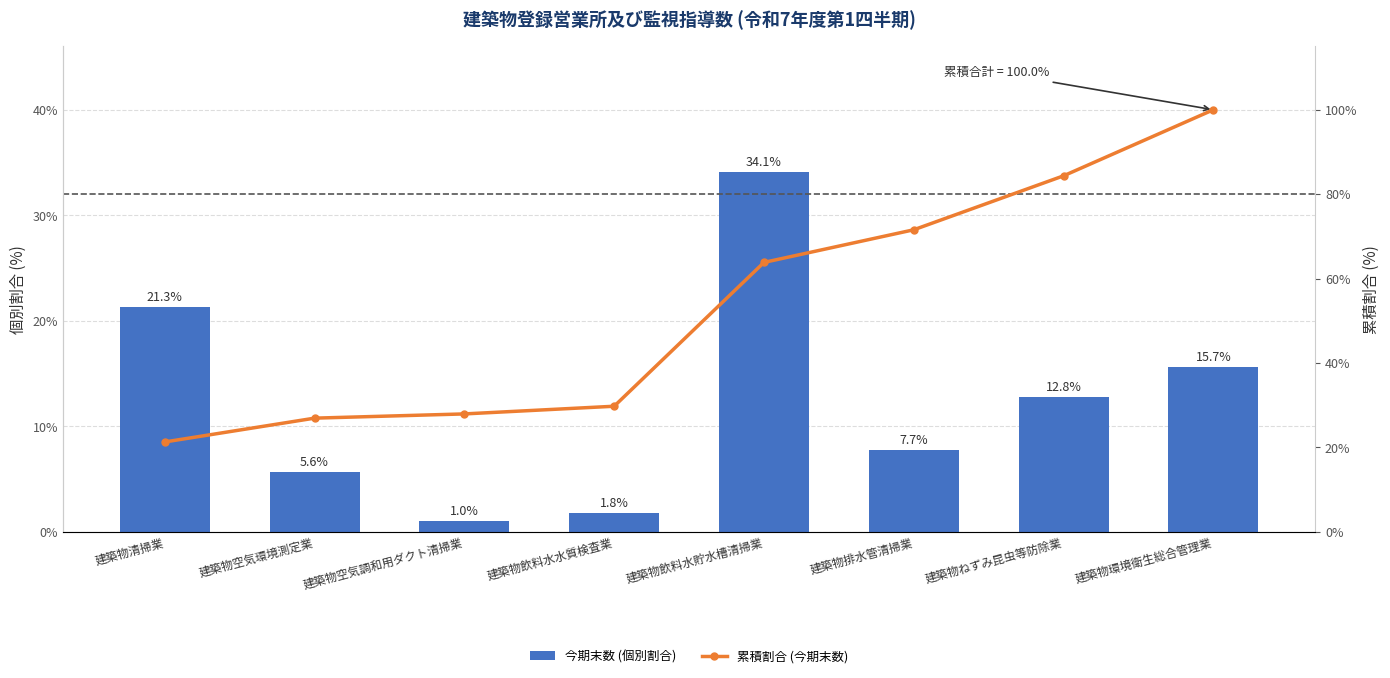

Does the chart contain stacked bars?

No